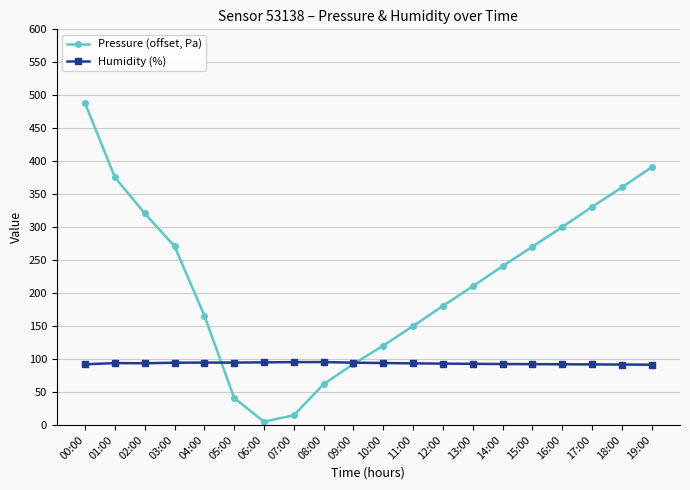

What is the difference between the second highest and minimum values in the Pressure (offset, Pa) series?

385.8